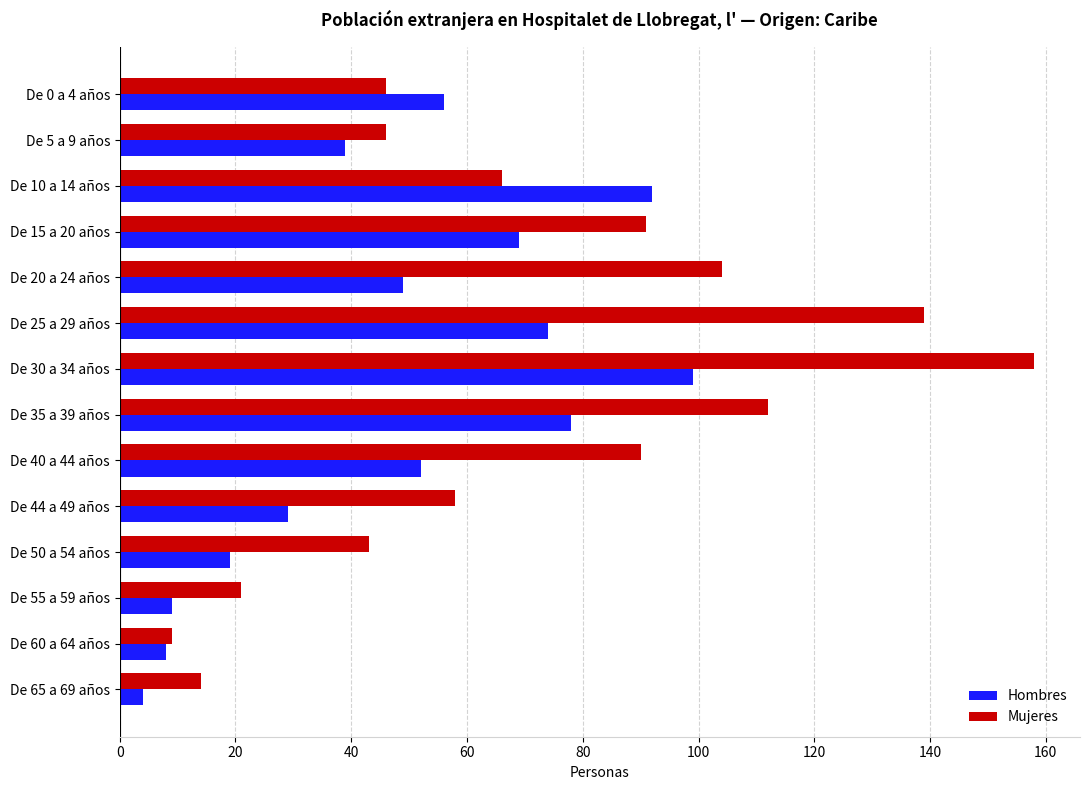

Which series has the largest range (max minus min)?

Mujeres